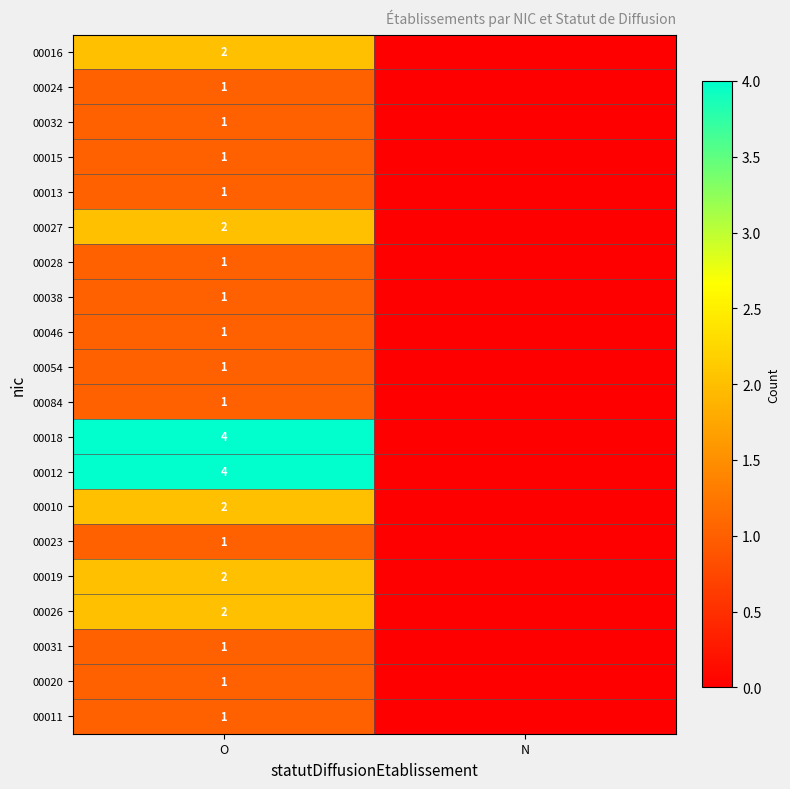

The 00031 series shows 2 at O. True or false?

False